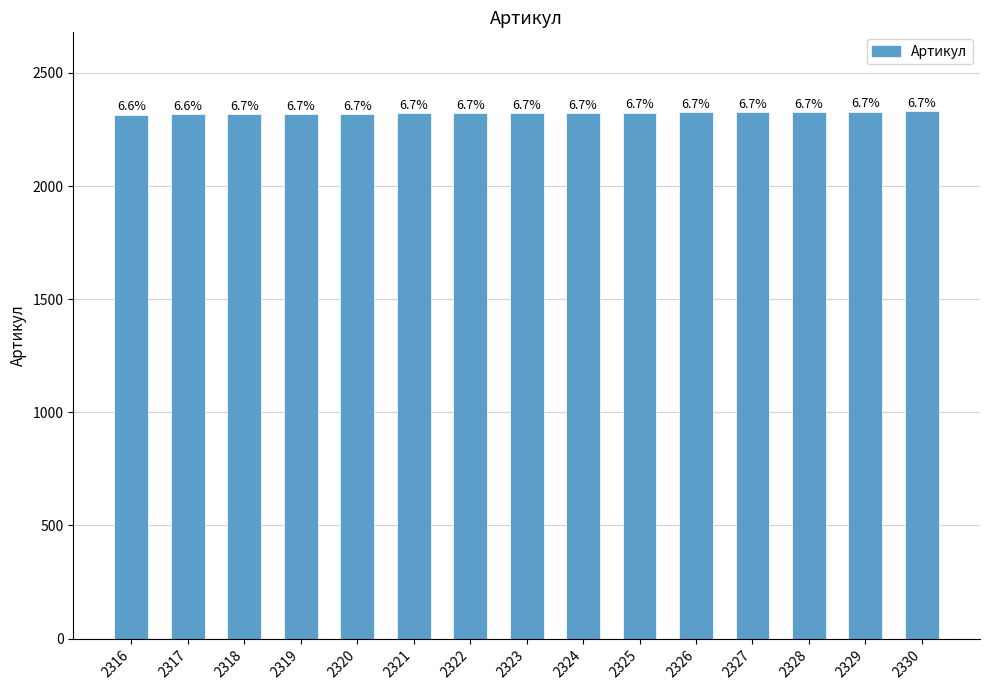

How many bars are there in total?

15